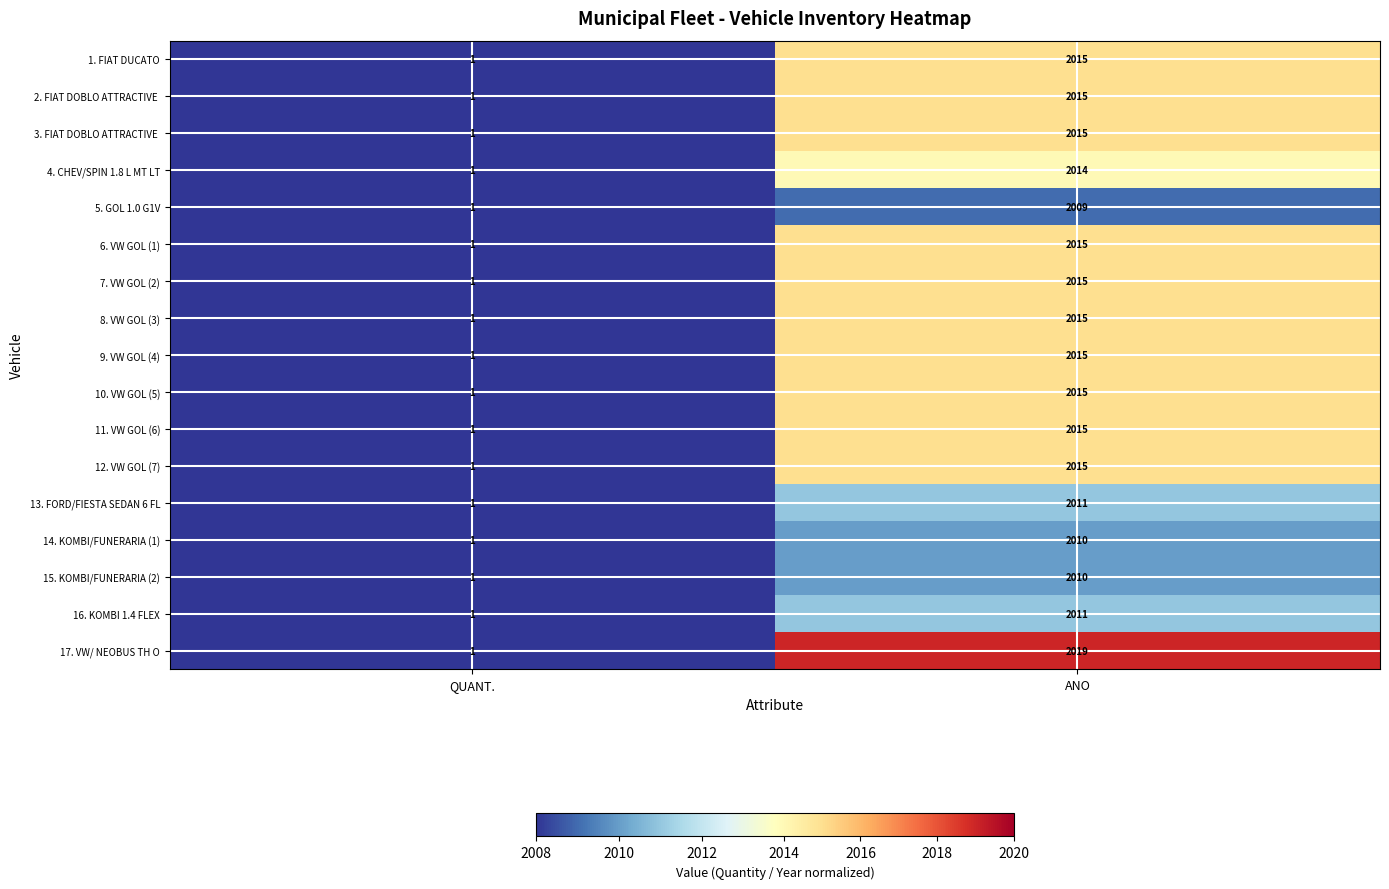

Count the number of categories in the chart.

2